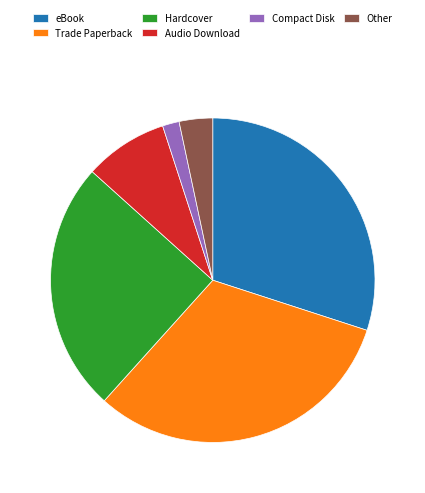

Combined, do Other and Hardcover account for over 50%?

No